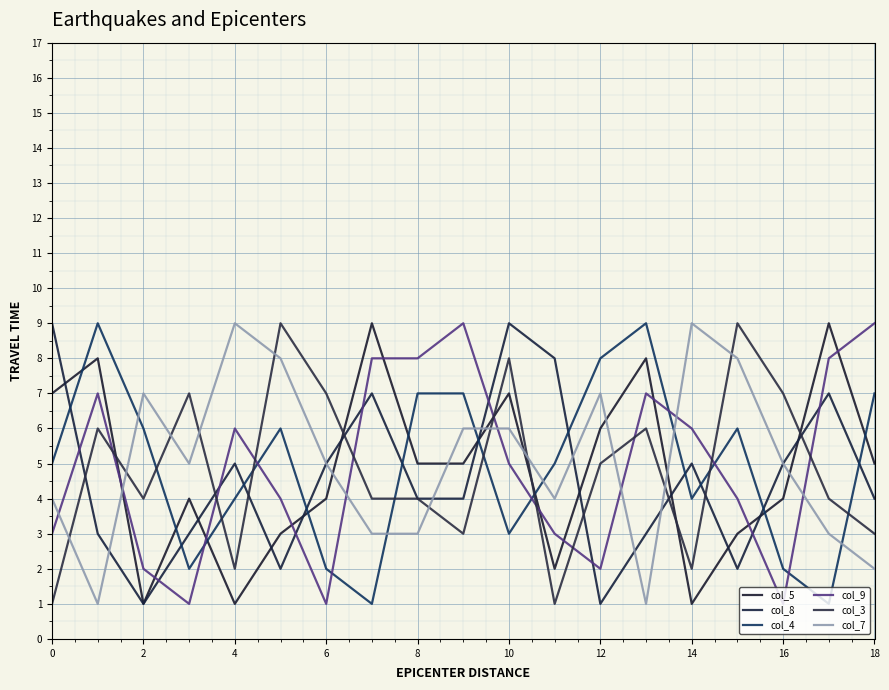

Does the chart have visible grid lines?

Yes